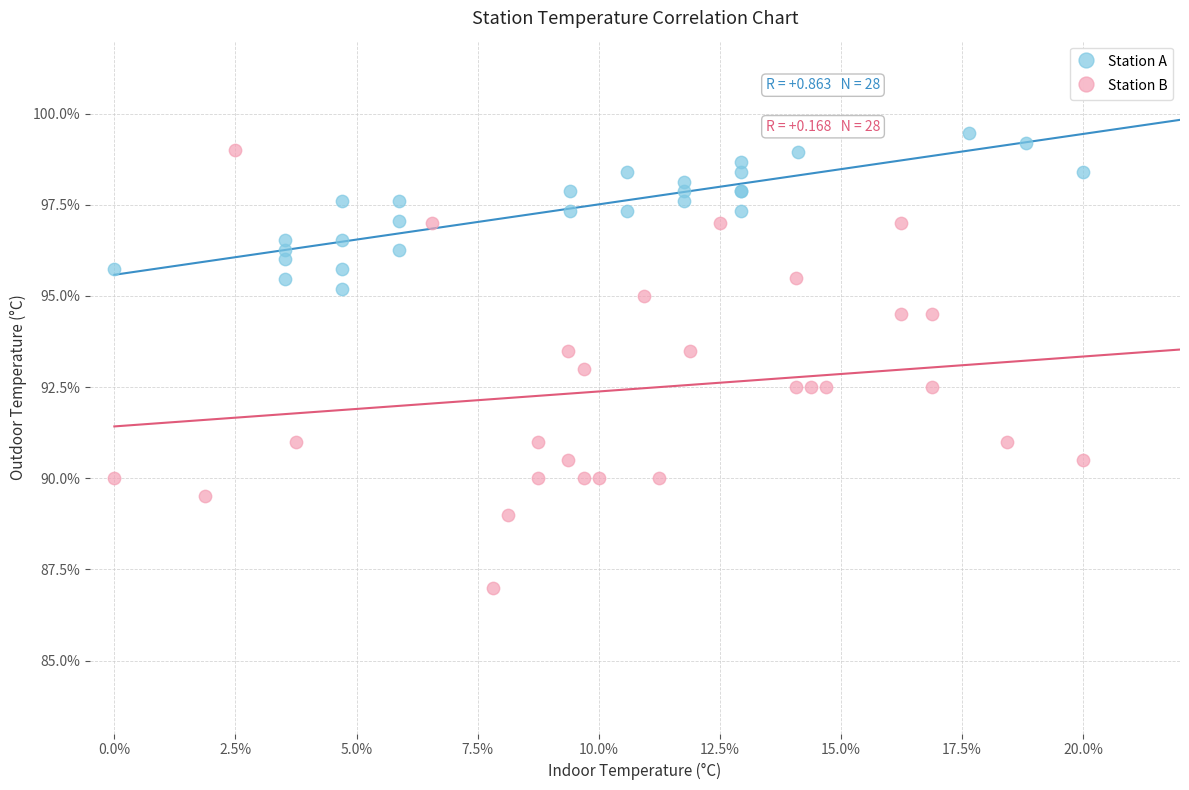

Which series reaches the minimum Y coordinate?

Station B